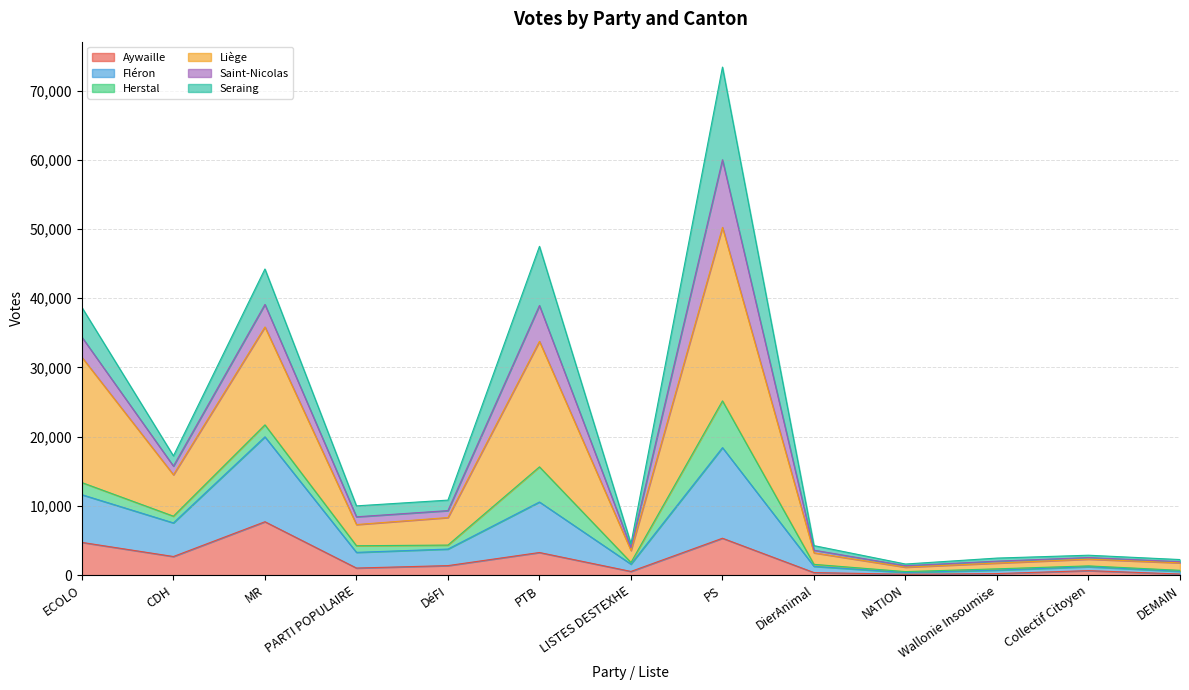

What is the maximum value for Aywaille?

7721